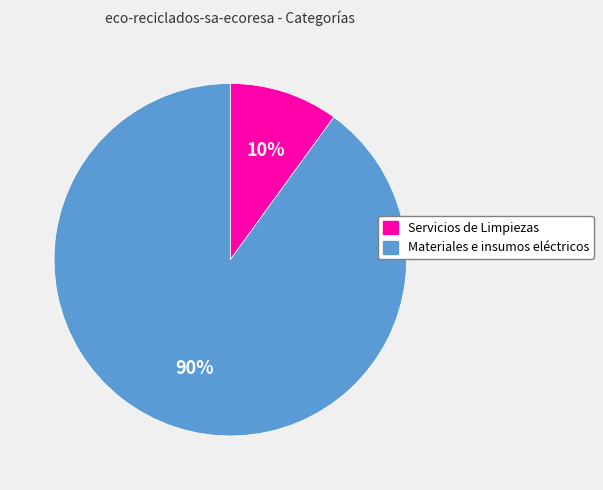

Does any single category account for the majority?

Yes